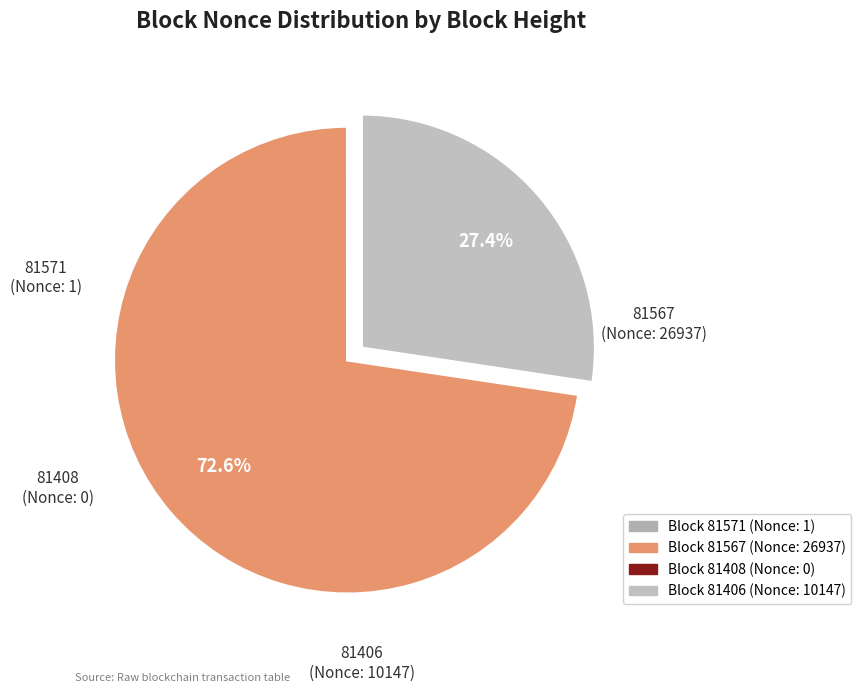

Rank the categories by value from highest to lowest.

81567, 81406, 81571, 81408